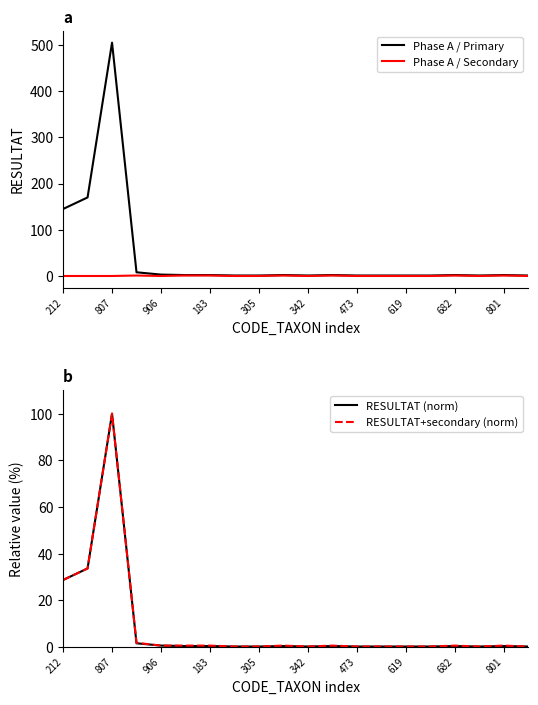

How many interior local valleys does the RESULTAT+secondary (norm) series have?

2